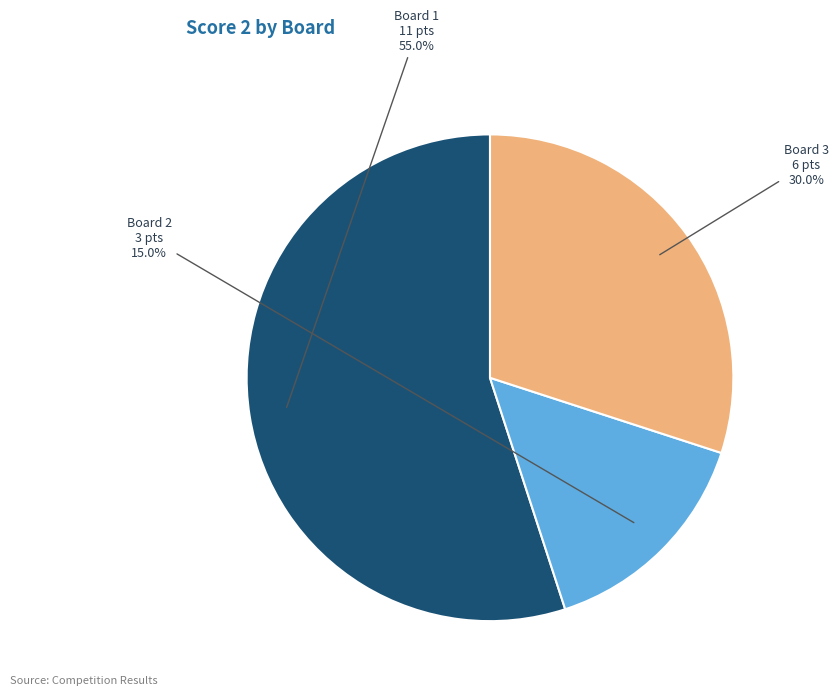

Which has a higher value, Board 2 or Board 3?

Board 3